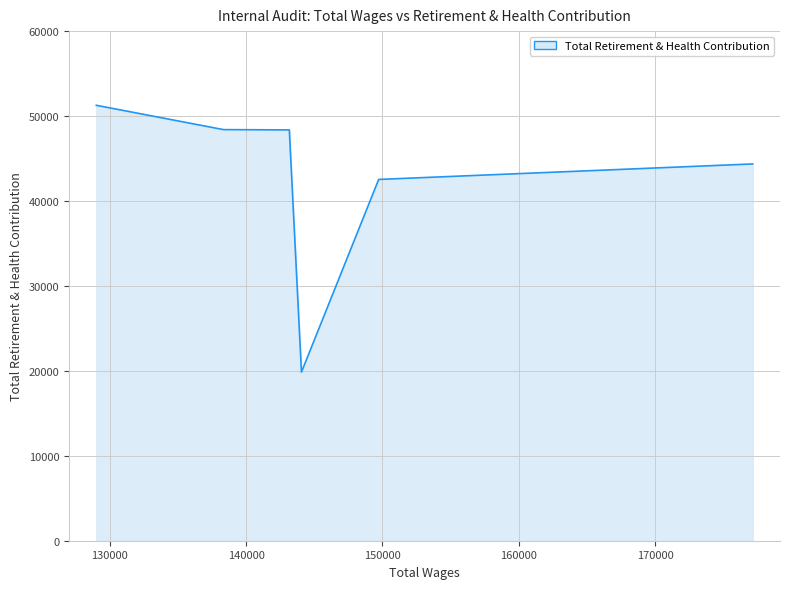

What is the smallest value displayed?

19853